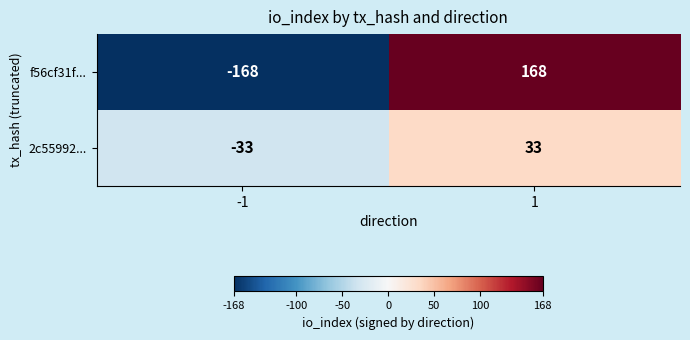

What is the maximum value shown in the chart?

168